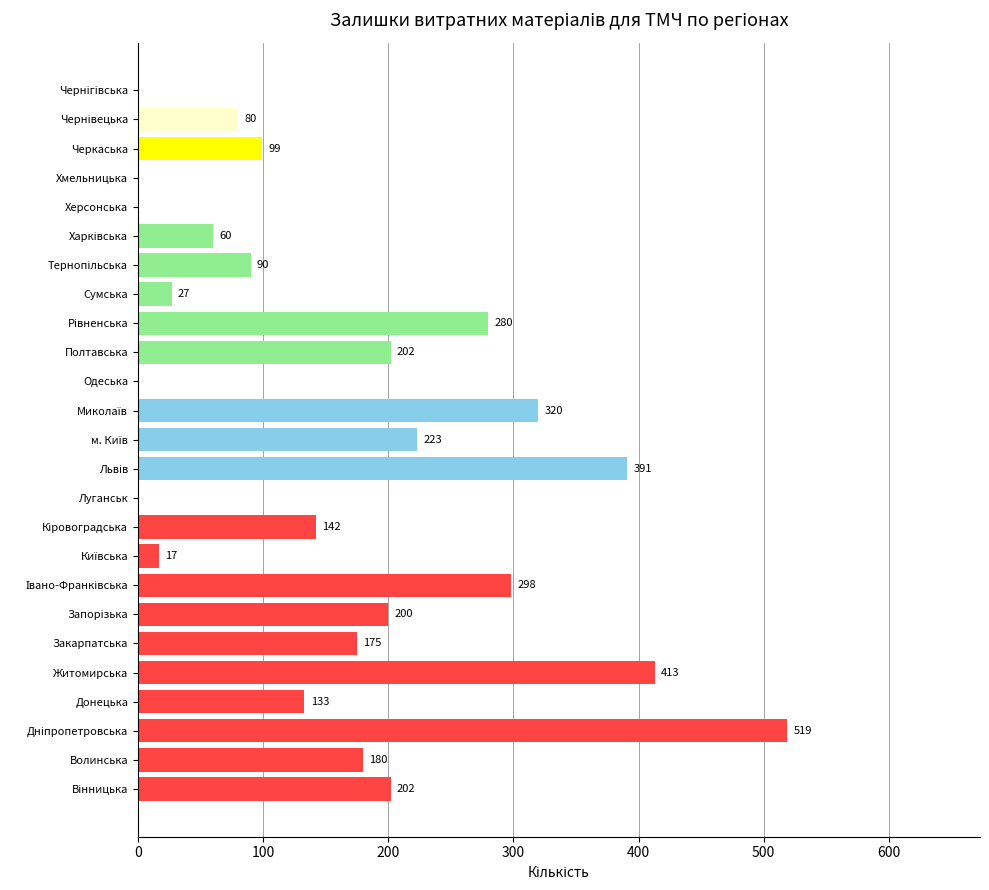

What is the greatest value displayed?

519